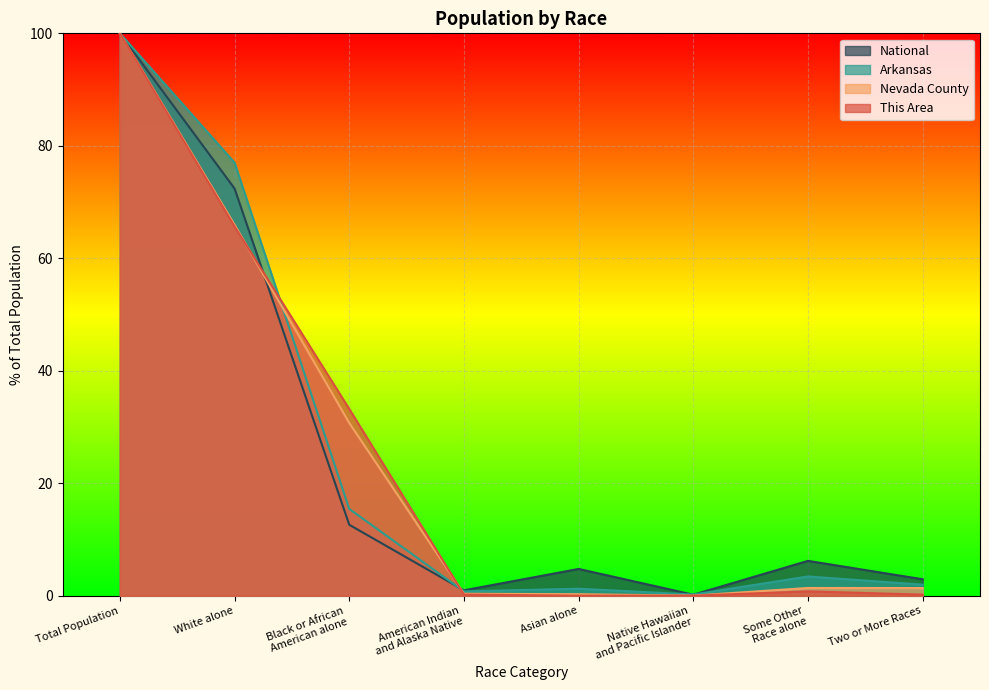

Reading right to left, what are all the values shown in this chart?

This Area: Two or More Races=0.2	Some Other
Race alone=0.8	Native Hawaiian
and Pacific Islander=0.0	Asian alone=0.0	American Indian
and Alaska Native=0.2	Black or African
American alone=33.2	White alone=65.6	Total Population=100.0
Nevada County: Two or More Races=1.4	Some Other
Race alone=1.4	Native Hawaiian
and Pacific Islander=0.0	Asian alone=0.3	American Indian
and Alaska Native=0.3	Black or African
American alone=30.7	White alone=65.9	Total Population=100.0
Arkansas: Two or More Races=2.0	Some Other
Race alone=3.4	Native Hawaiian
and Pacific Islander=0.2	Asian alone=1.2	American Indian
and Alaska Native=0.8	Black or African
American alone=15.4	White alone=77.0	Total Population=100.0
National: Two or More Races=2.9	Some Other
Race alone=6.2	Native Hawaiian
and Pacific Islander=0.2	Asian alone=4.8	American Indian
and Alaska Native=0.9	Black or African
American alone=12.6	White alone=72.4	Total Population=100.0